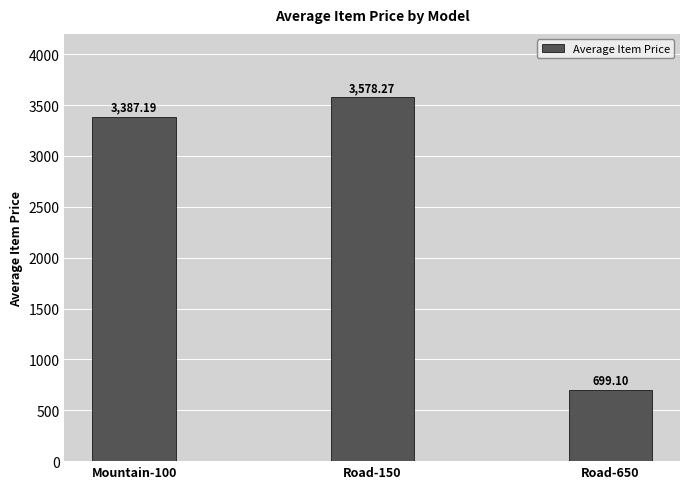

What value does the data have at Road-650?

699.1